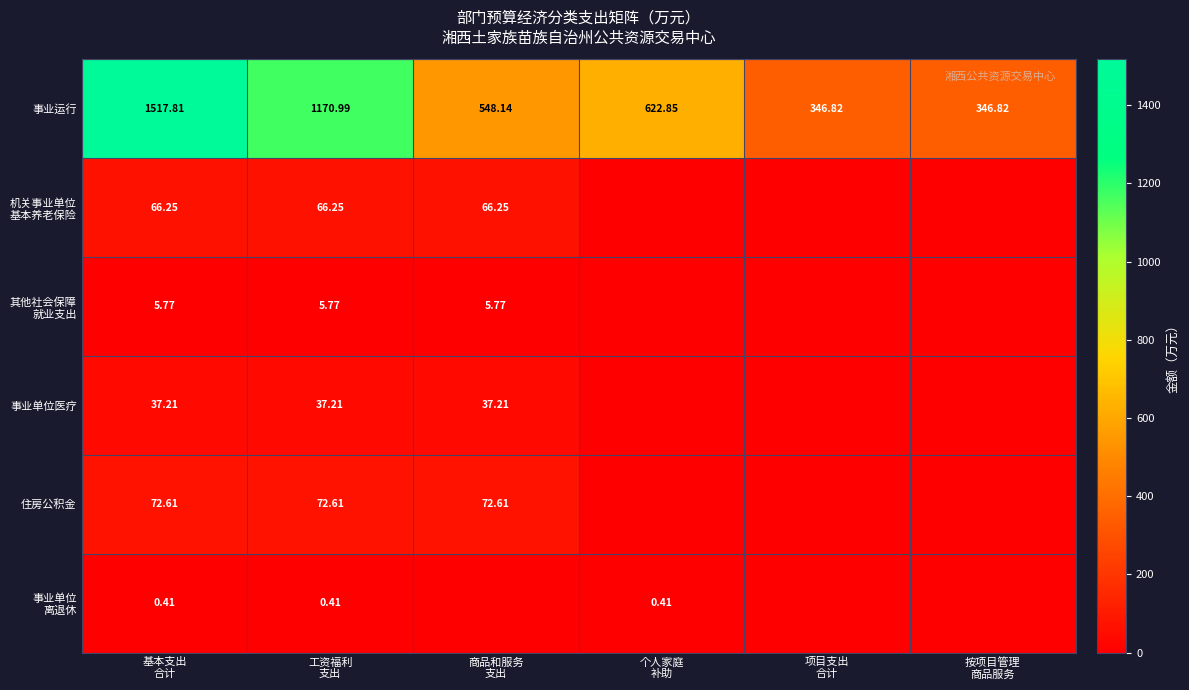

The value of 事业单位医疗 at 基本支出 合计 is 37.2. True or false?

True